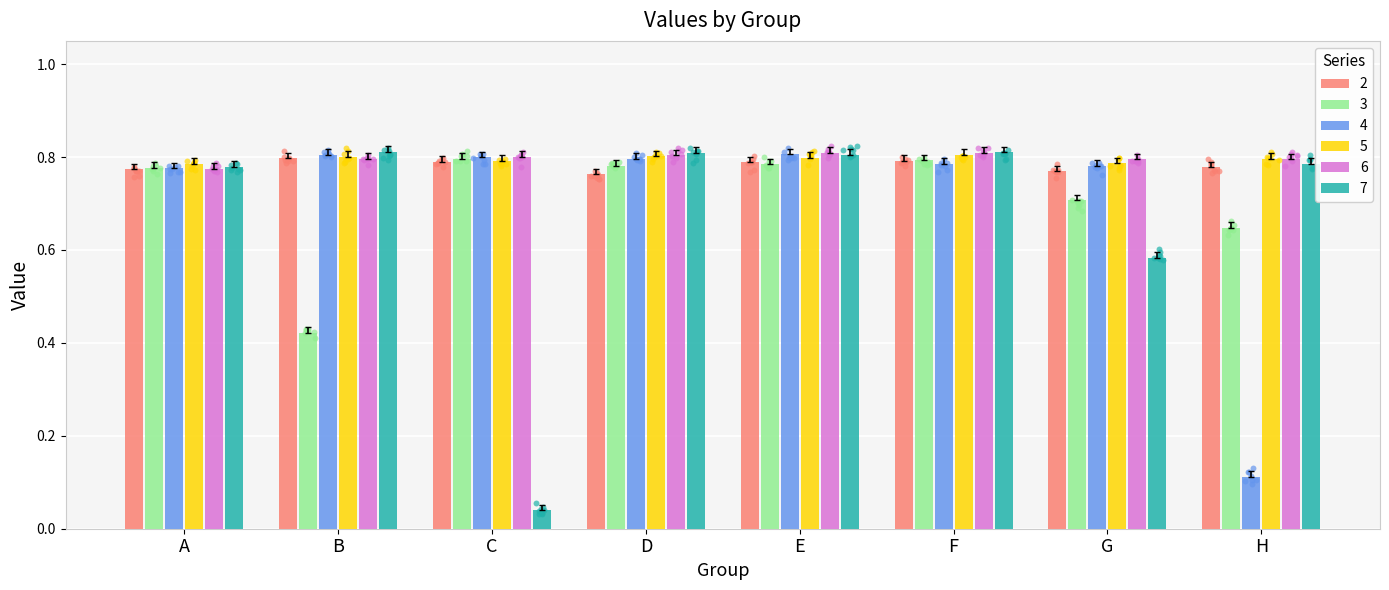

Which series contains the highest Y value?

7